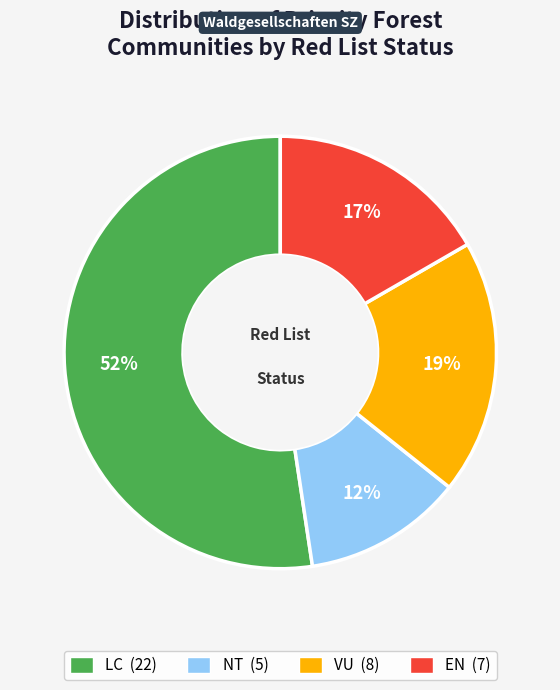

To the nearest percent, what is the difference between the largest and smallest slice percentages?

40%